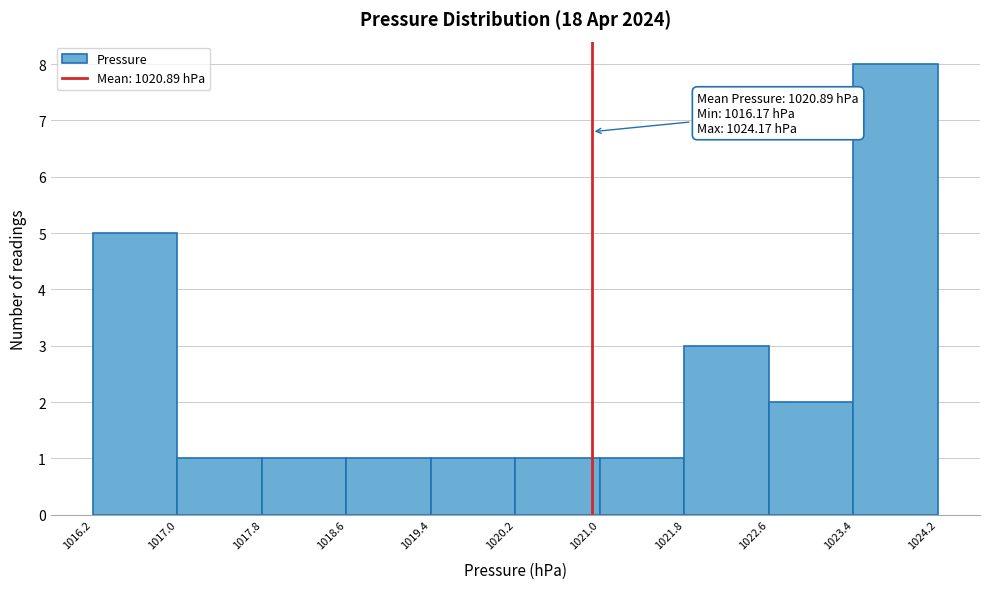

Over which range of the x-axis is the bar tallest?

1023.4 to 1024.2